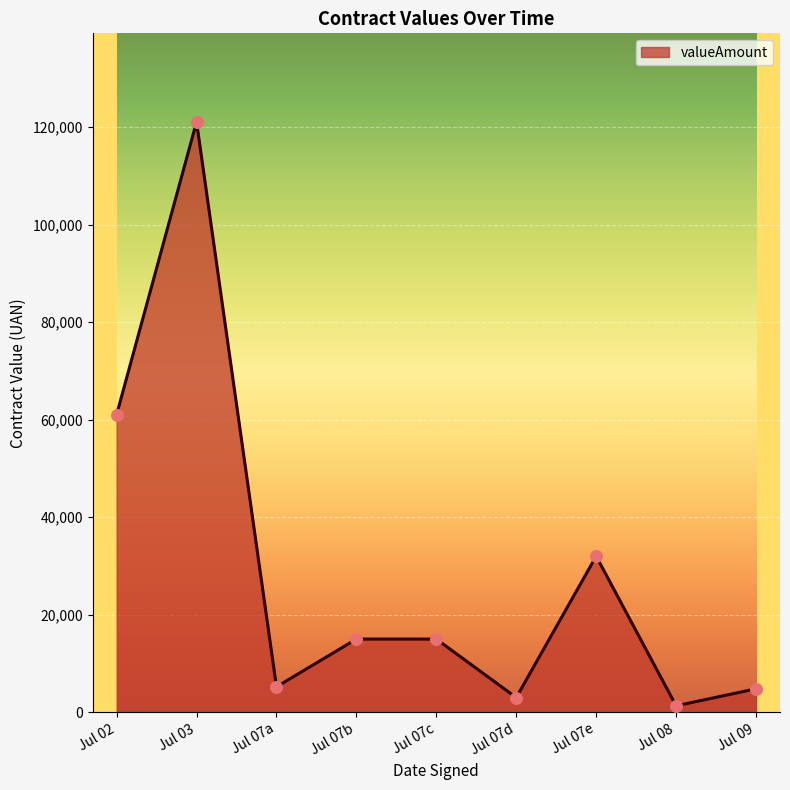

Between Jul 07a and Jul 07c, which is larger?

Jul 07c